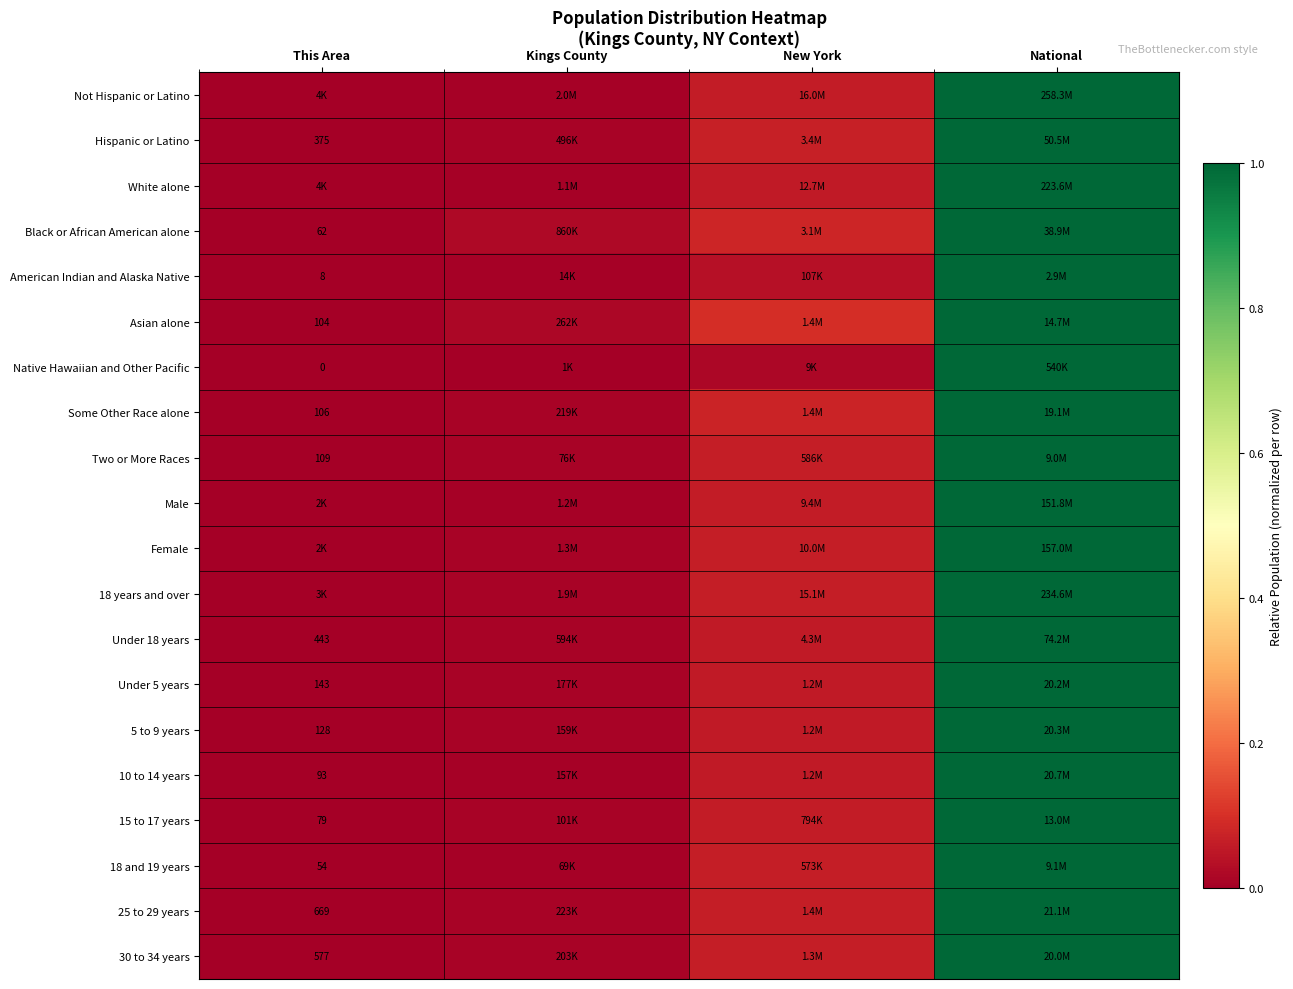

Which has a higher value, Kings County or National?

National